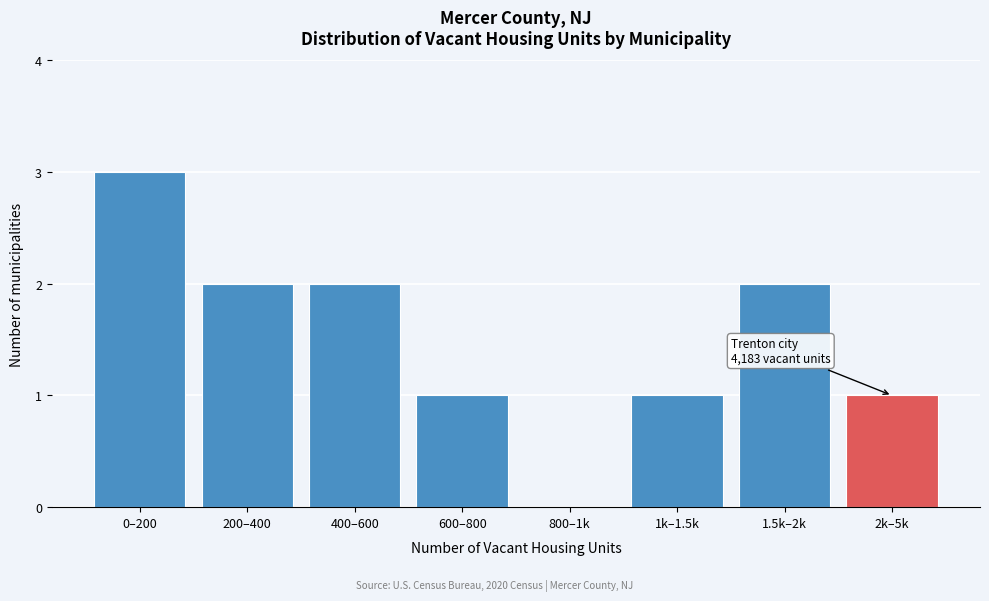

Reading left to right, transcribe all the data shown in this chart.

0–200=3	200–400=2	400–600=2	600–800=1	800–1k=0	1k–1.5k=1	1.5k–2k=2	2k–5k=1